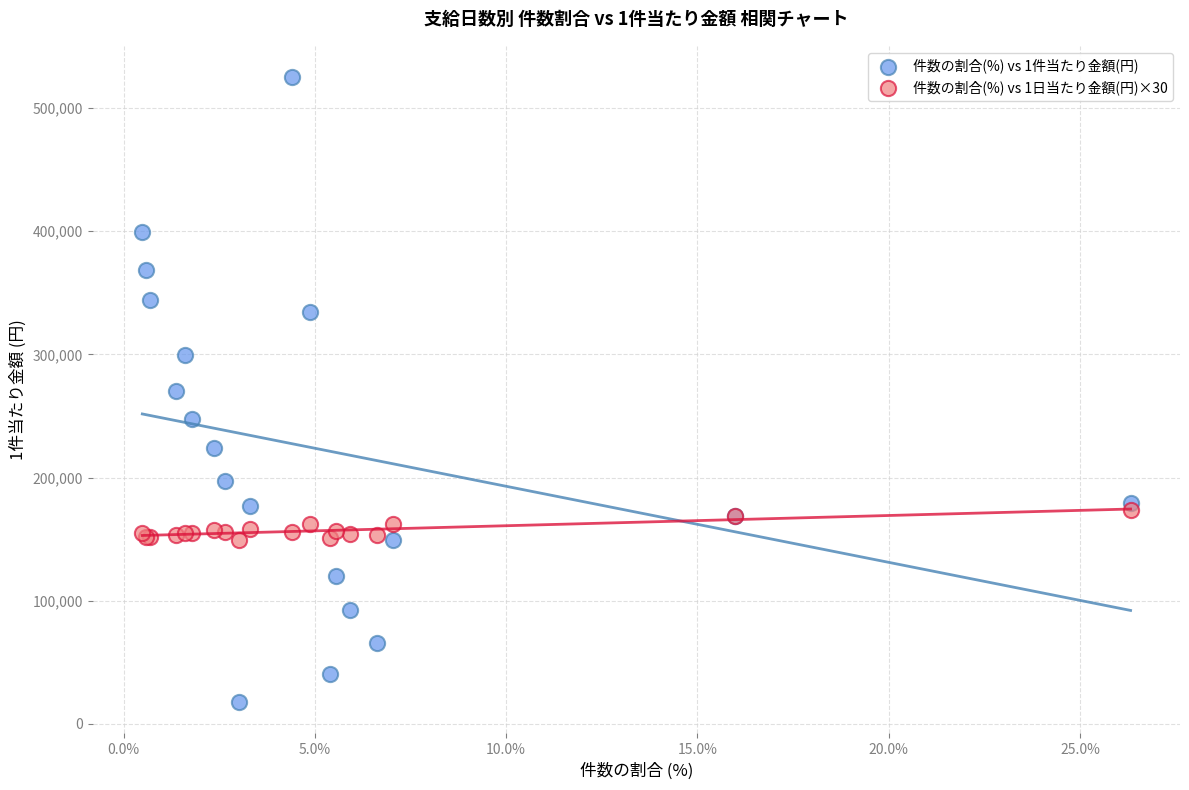

What is the X range (max minus min) for the scatter plot?

25.8